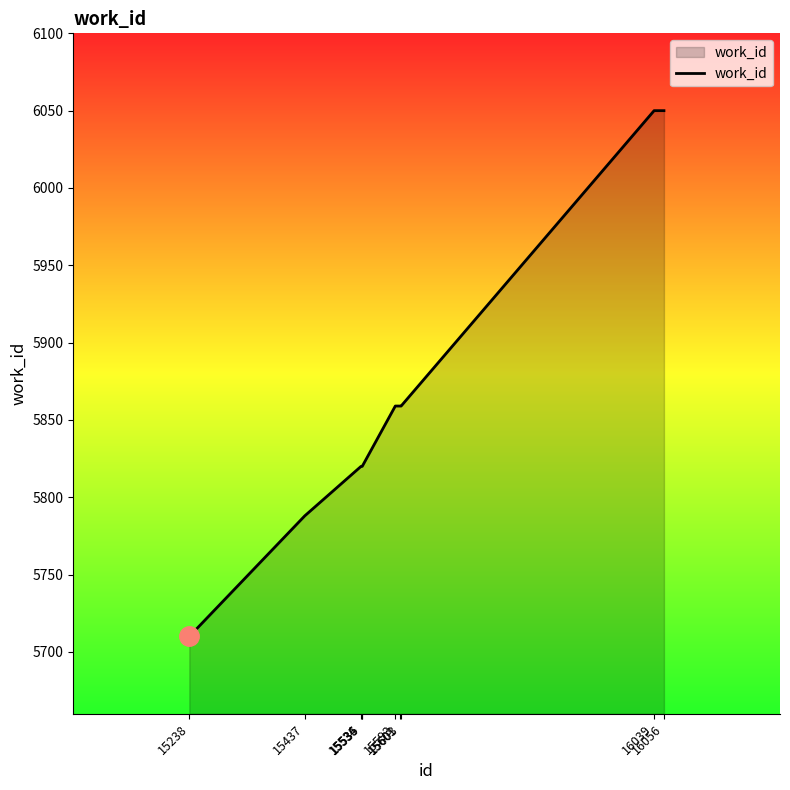

How many lines are shown in the chart?

1